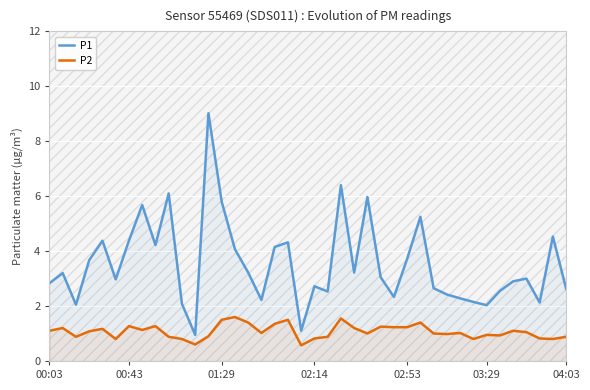

True or false: P2 and P1 cross at least once.

False